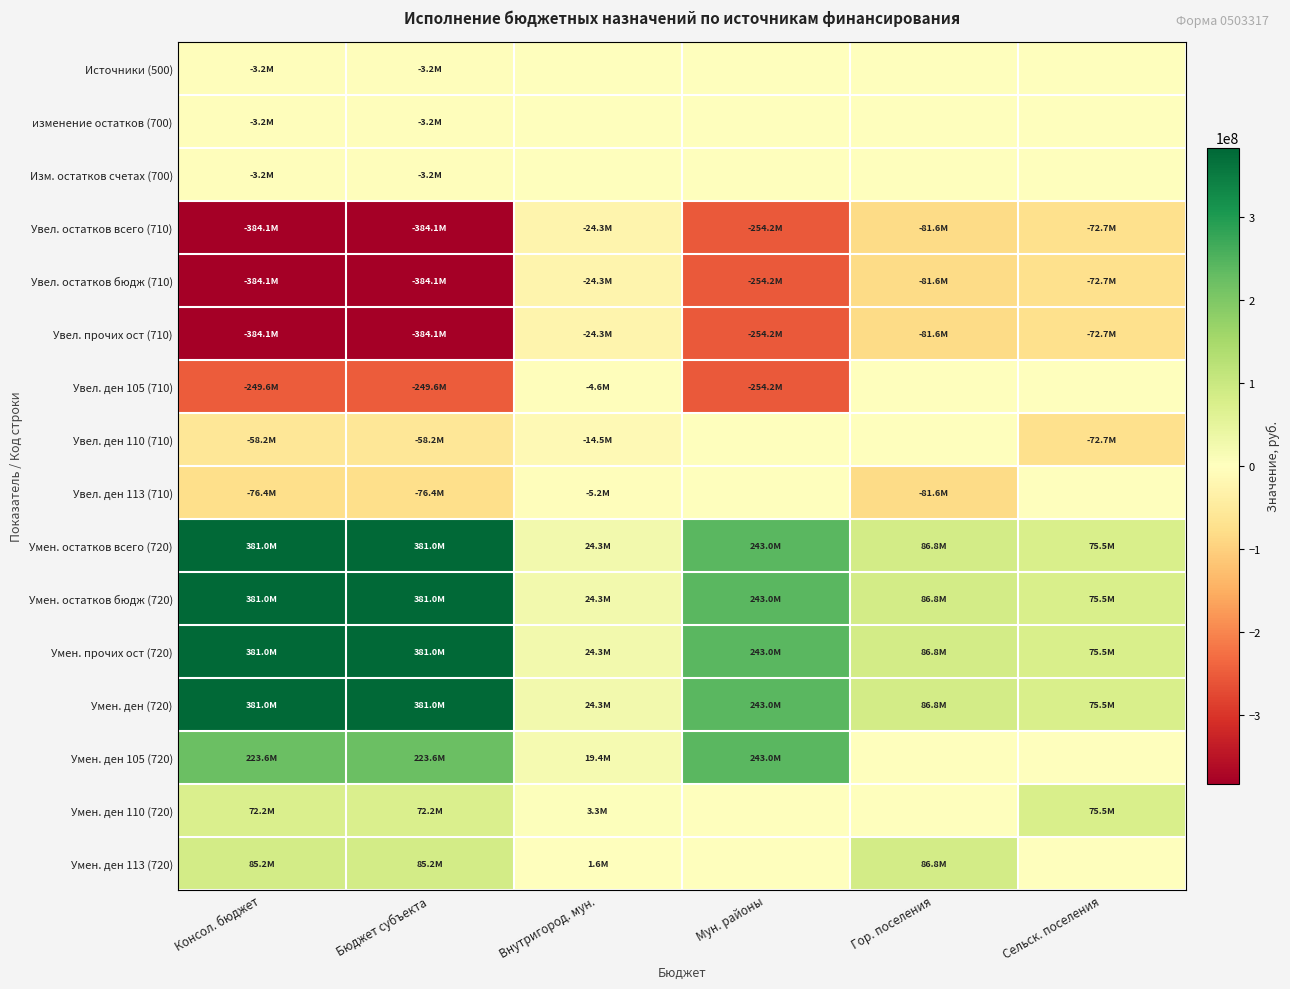

What is the total value across all series at Внутригород. мун.?

24283870.0